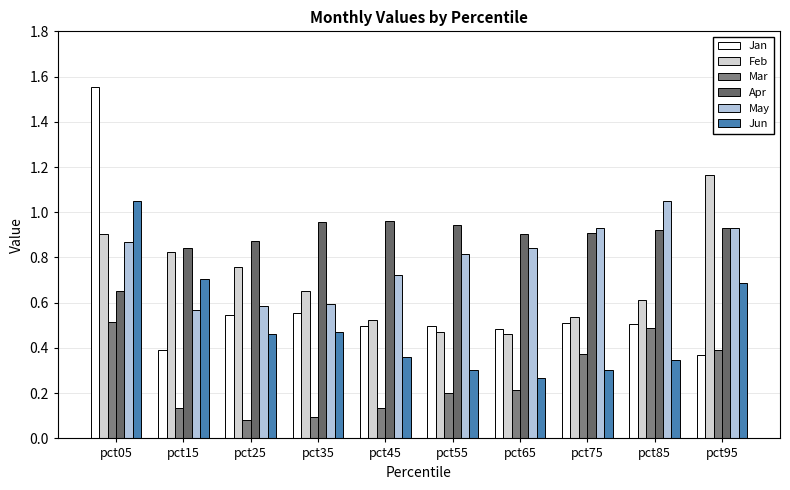

How many bars are there in total?

60